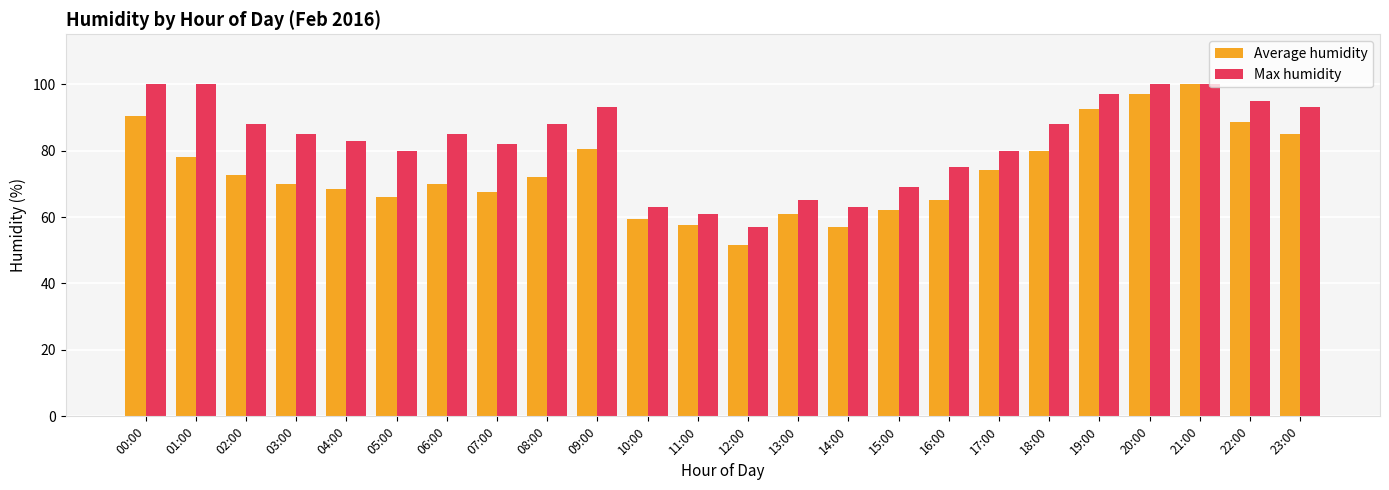

List the series in order of their overall mean, lowest first.

Average humidity, Max humidity